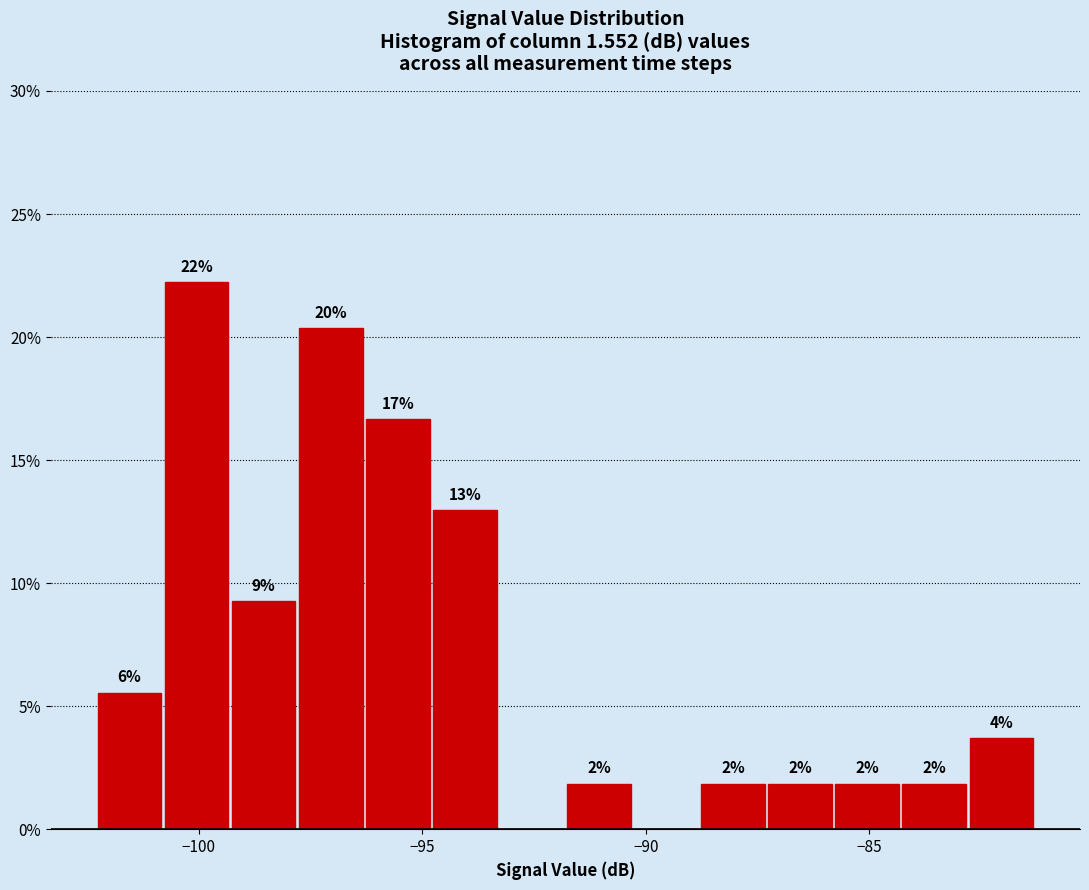

Read against the x-axis, roughly where is the centre of the tallest bar?

-100.0